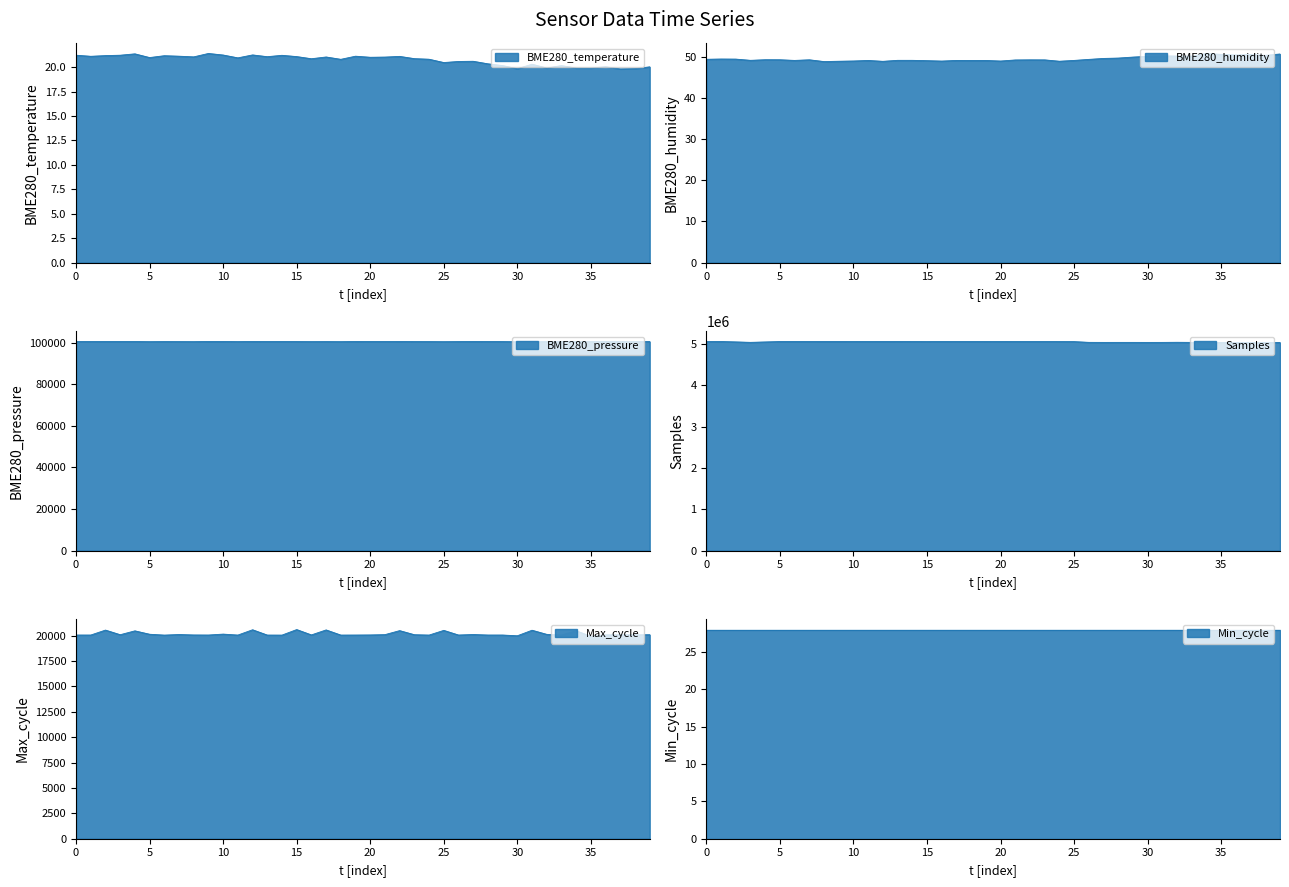

What is the value of the BME280_temperature point at the 28th from the left?

20.6